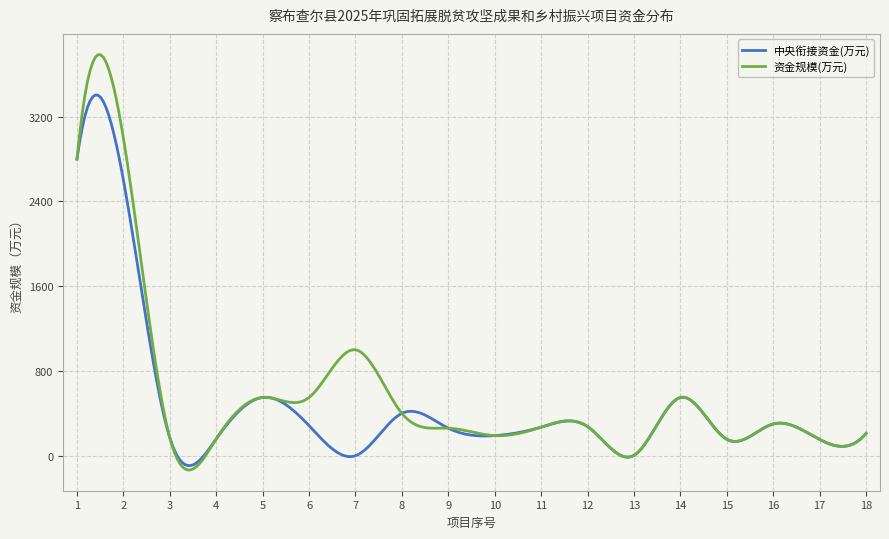

How many lines are shown in the chart?

2